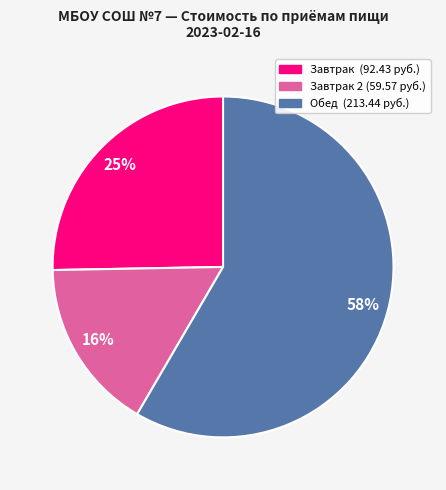

Is there any slice that represents more than half of the pie?

Yes